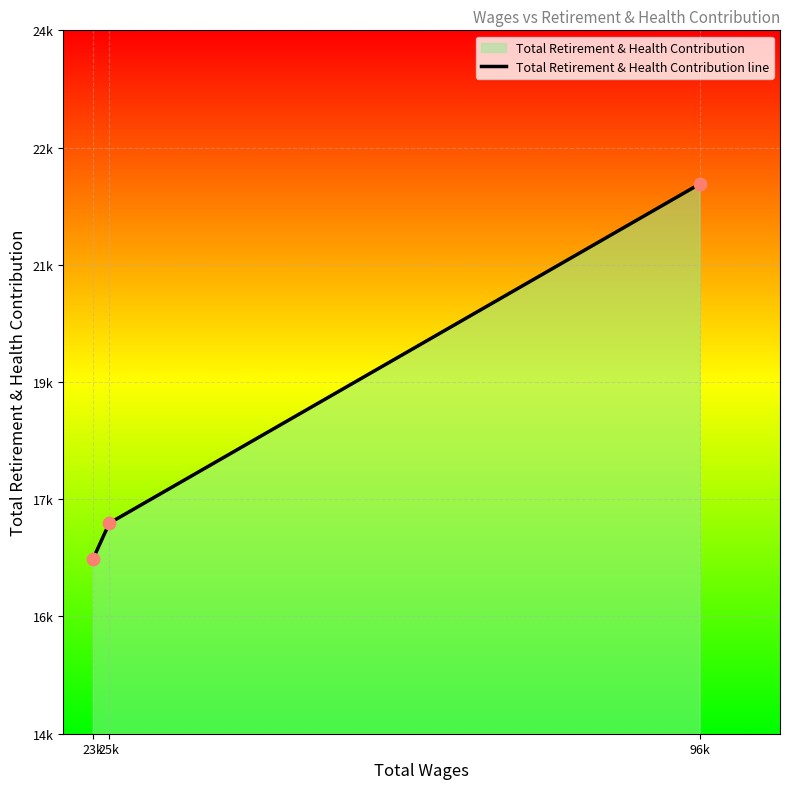

What is the ratio of the value at 96k to the value at 25k?

1.3